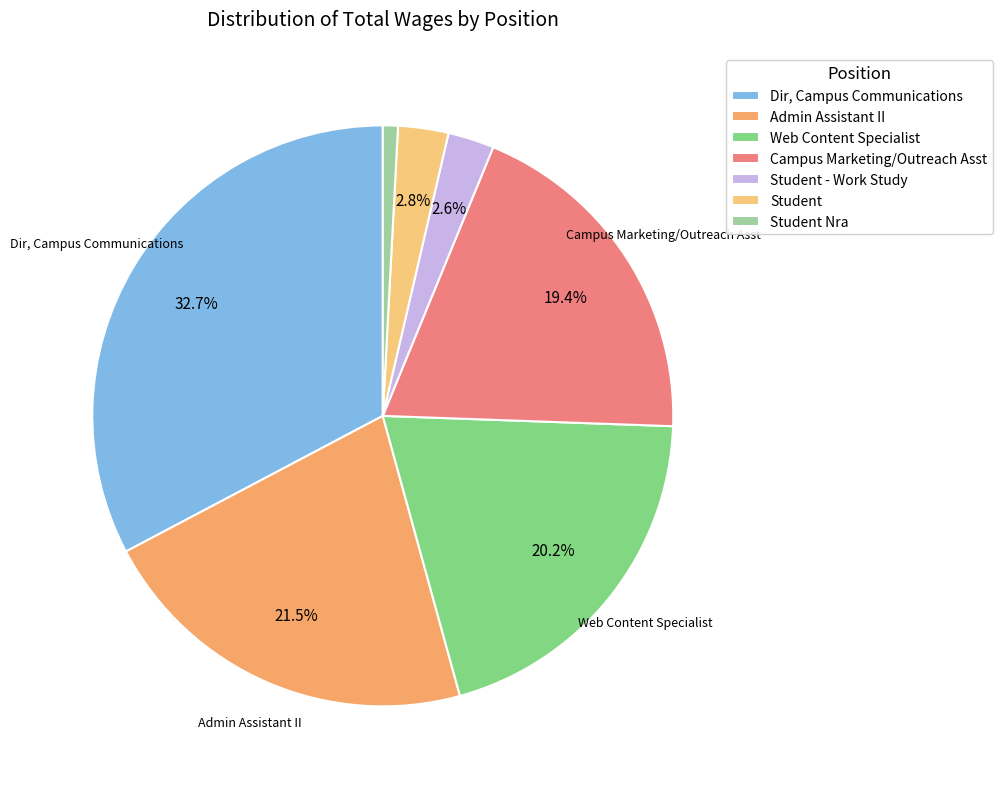

How many slices are in this pie chart?

7